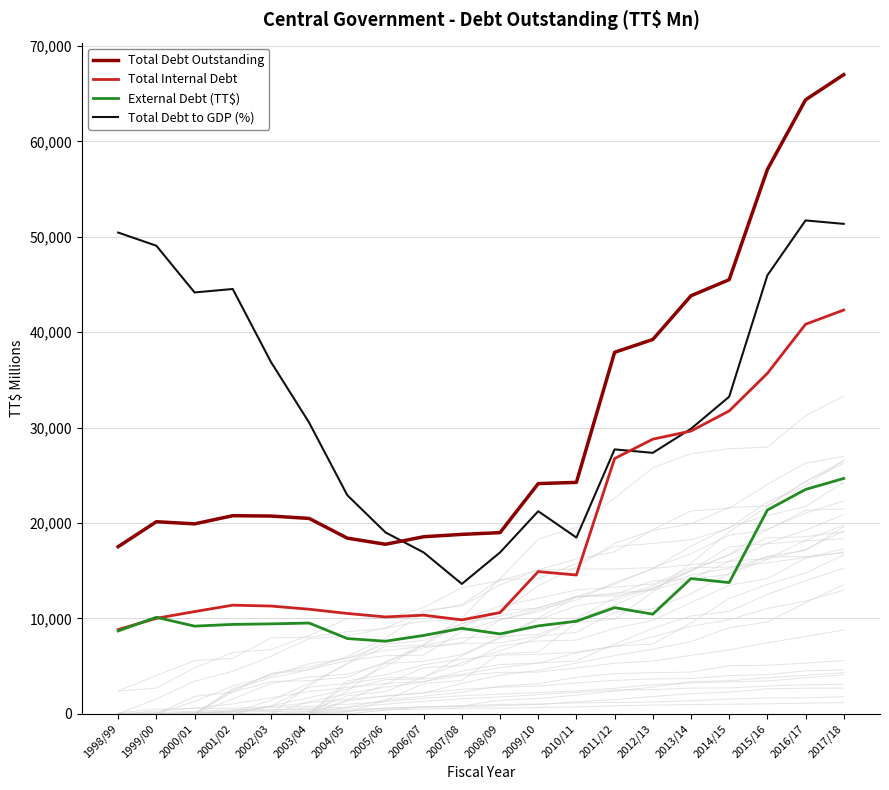

What is the sum of the Total Debt Outstanding values at 2003/04 and 2008/09?

39484.7